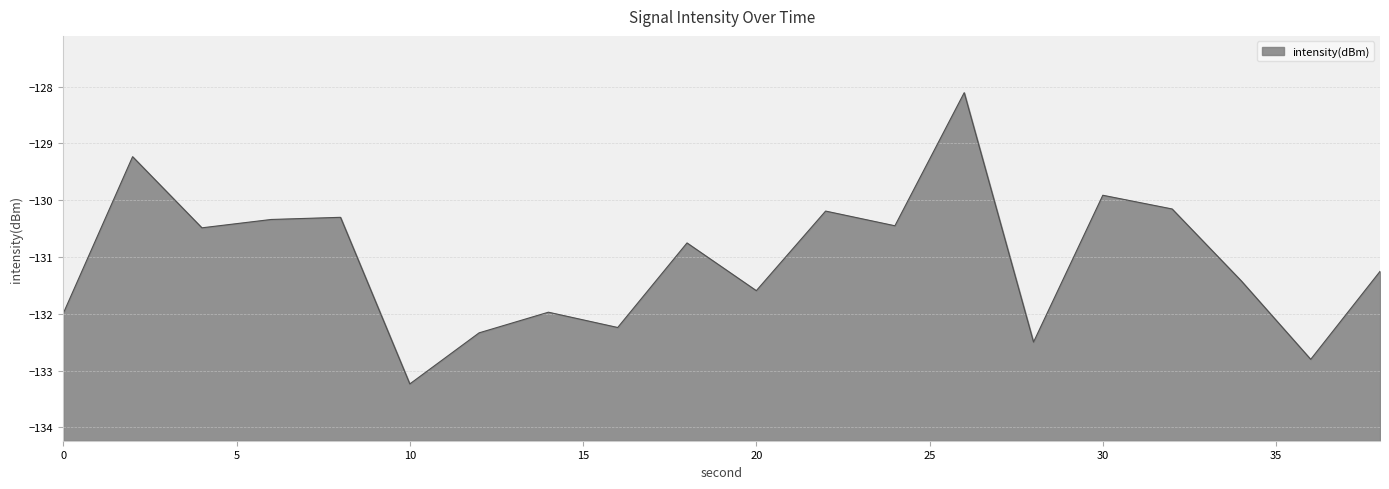

The chart shows a value of -132.8 at 36. True or false?

True